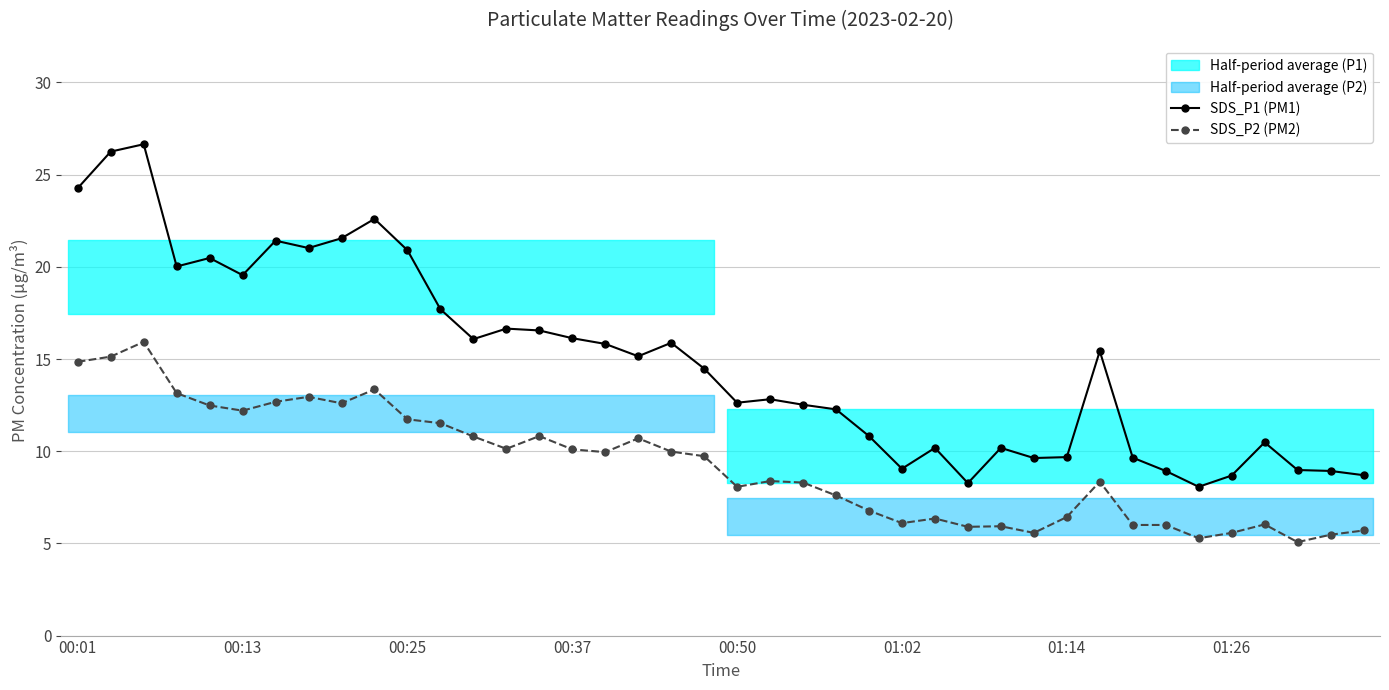

Is it true that SDS_P1 (PM1) equals 21.6 at 8?

True